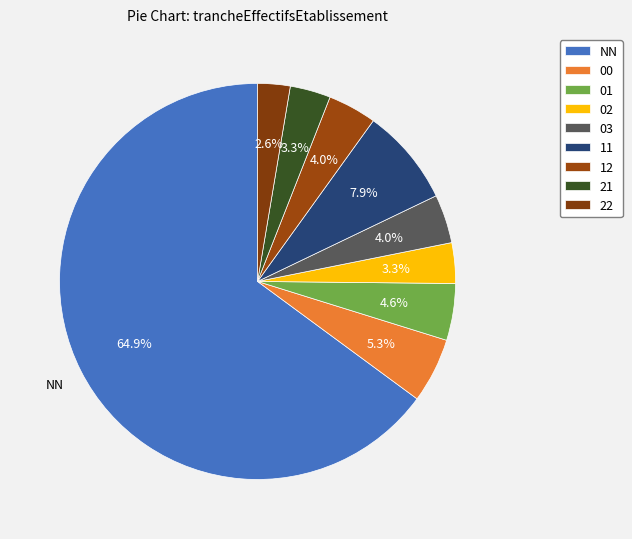

Combined, do NN and 21 account for over 50%?

Yes